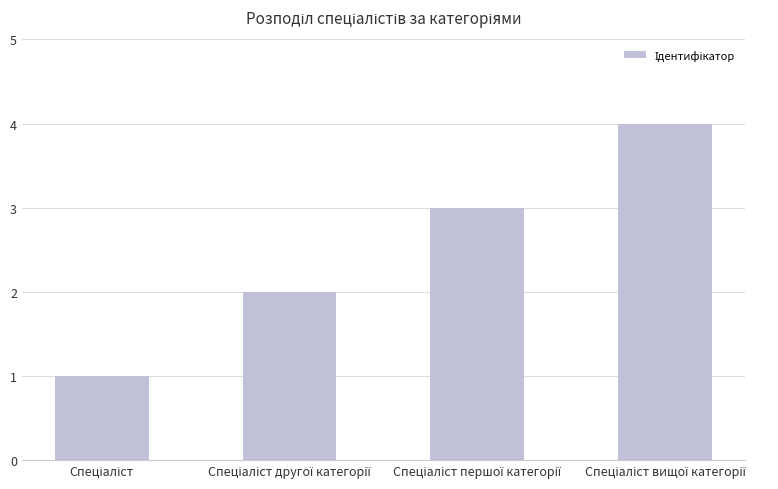

What is the difference between the maximum and minimum values?

3